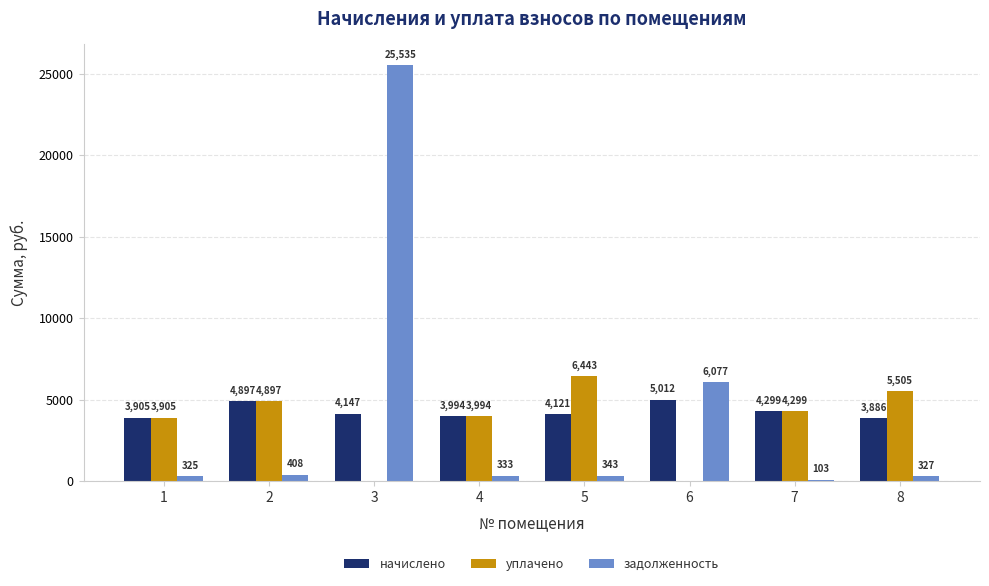

Which category has the highest value across all series?

3